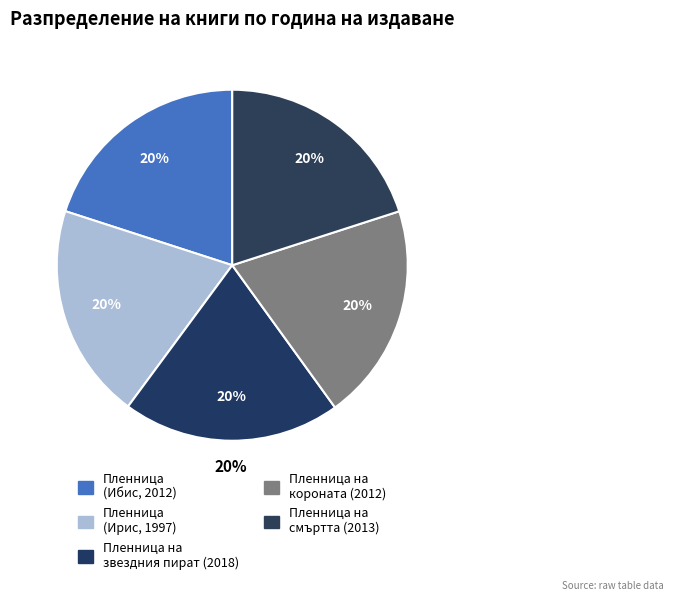

How many segments does this pie chart have?

5